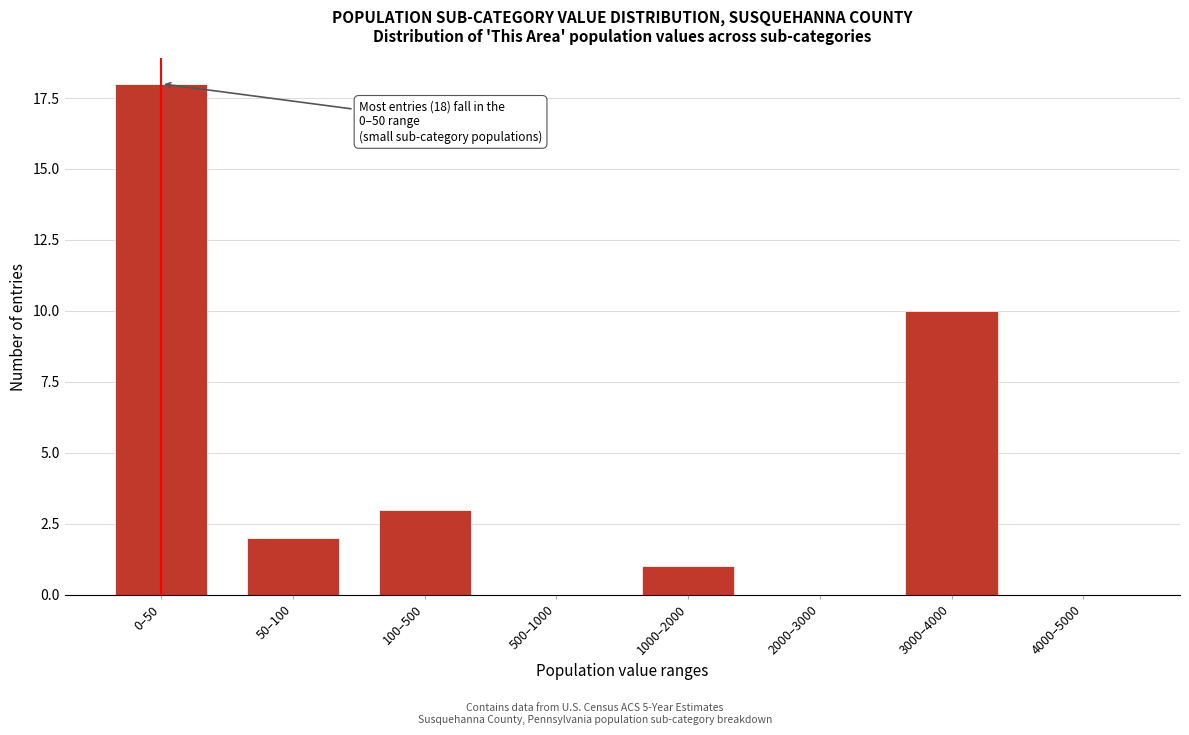

Reading left to right, transcribe all the data shown in this chart.

0–50=18	50–100=2	100–500=3	500–1000=0	1000–2000=1	2000–3000=0	3000–4000=10	4000–5000=0